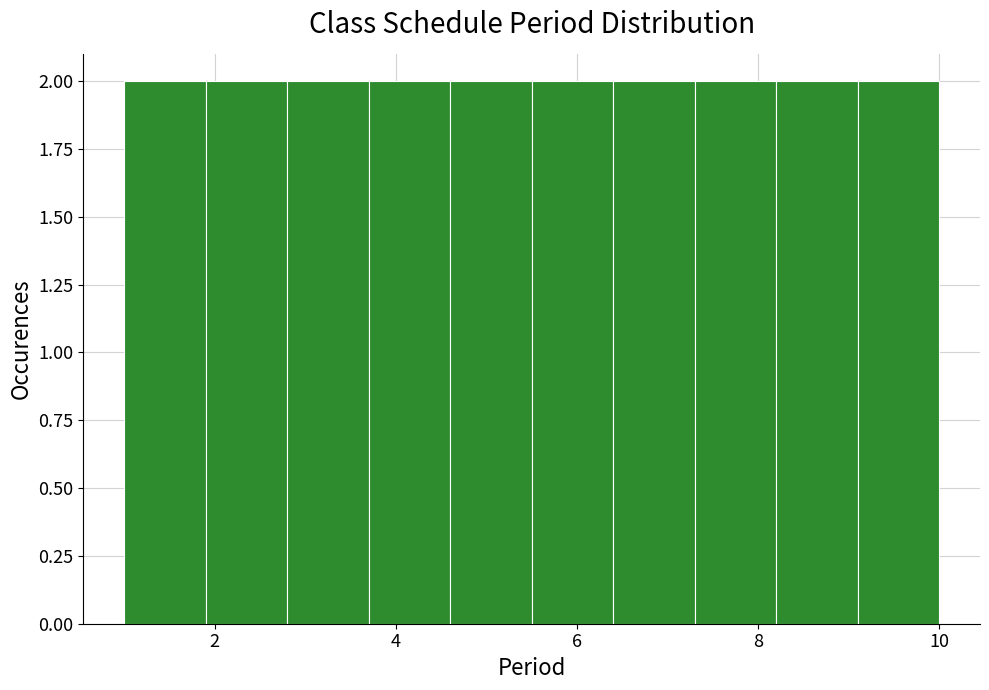

Reading left to right, list every bar in this chart as the range it spans on the x-axis followed by its height. Neither the bar edges nor the heights are printed on the chart, so give them approximately, as read against the axes.

1.0 to 1.9: 2
1.9 to 2.8: 2
2.8 to 3.7: 2
3.7 to 4.6: 2
4.6 to 5.5: 2
5.5 to 6.4: 2
6.4 to 7.3: 2
7.3 to 8.2: 2
8.2 to 9.1: 2
9.1 to 10.0: 2